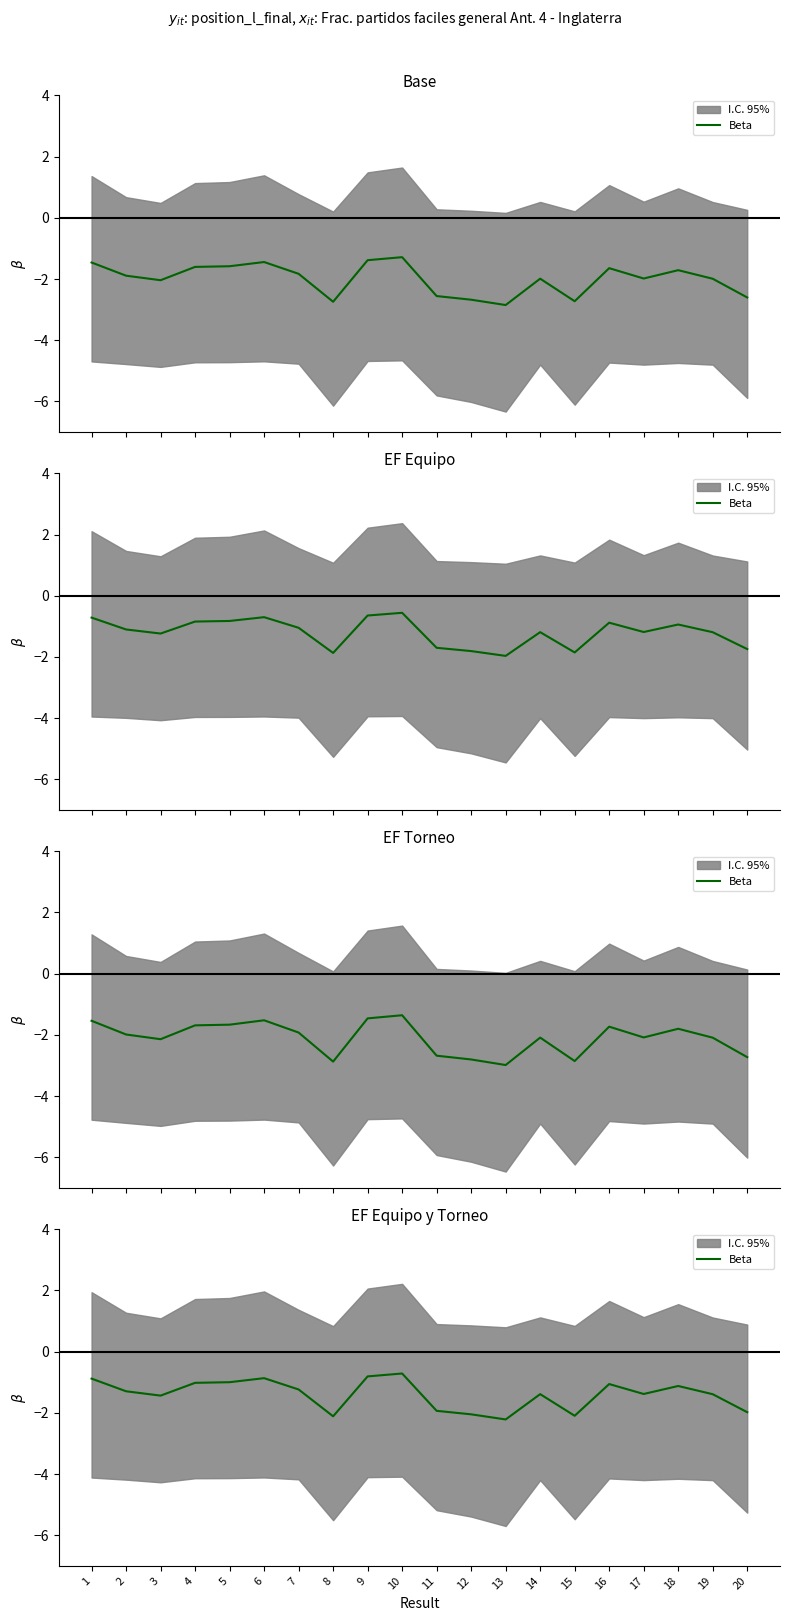

How many lines are shown in the chart?

1